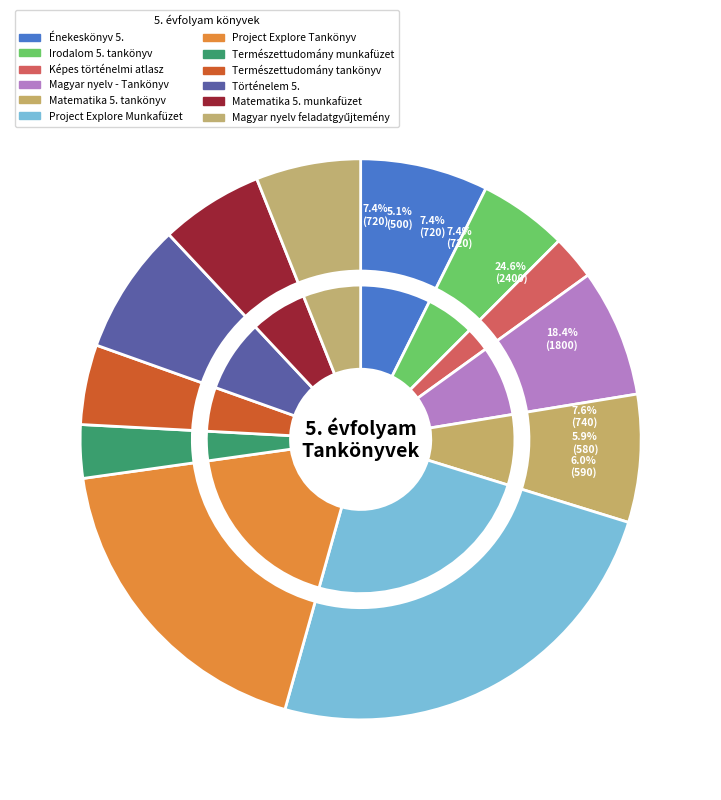

Does Természettudomány munkafüzet represent more than half of the total?

No